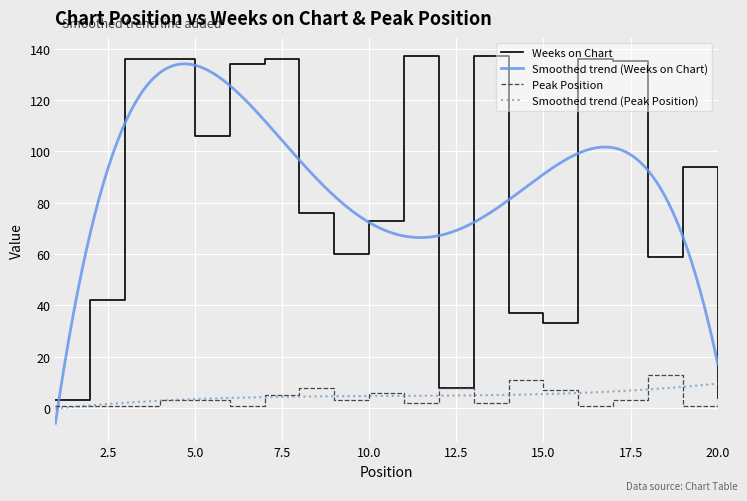

What is the difference between the Peak Position values at 5 and 16?

2